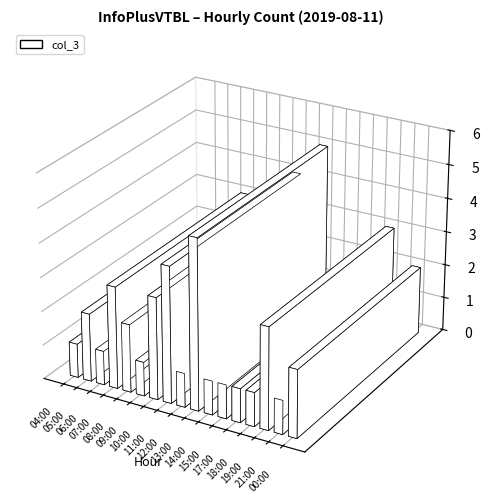

What is the value of the 4th bar from the left?

3